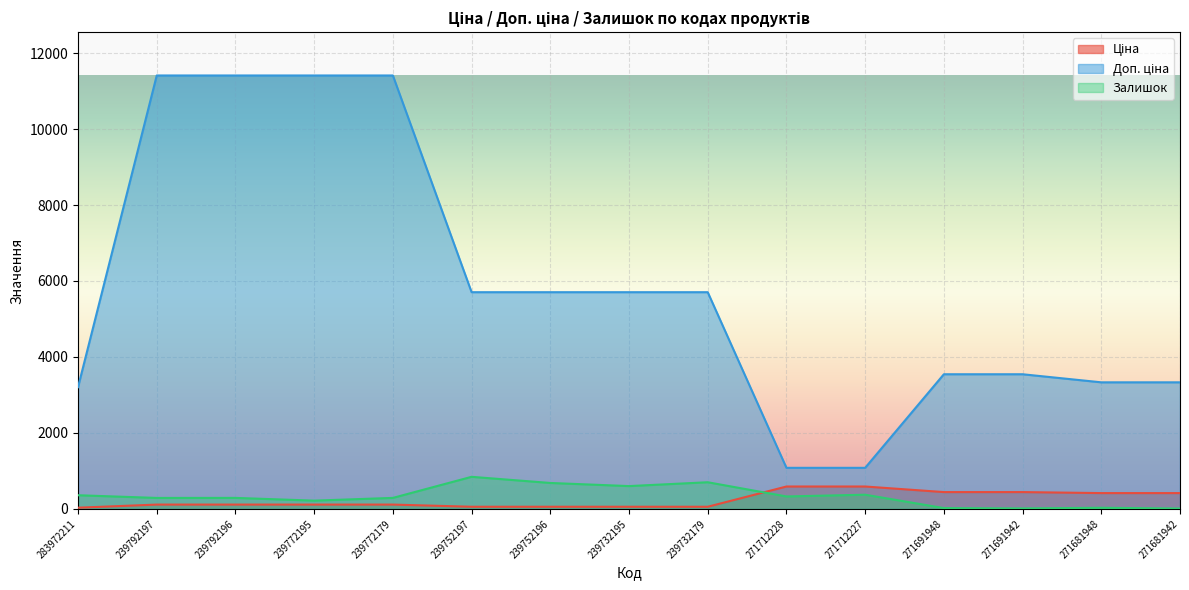

Does the chart display data point markers on the line(s)?

No